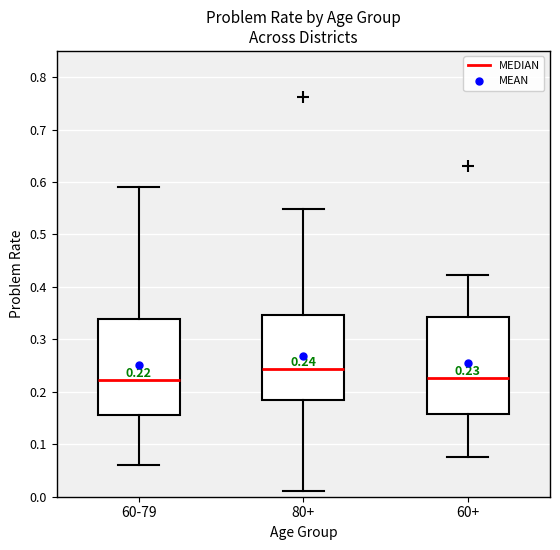

Which box's median line is the highest?

80+